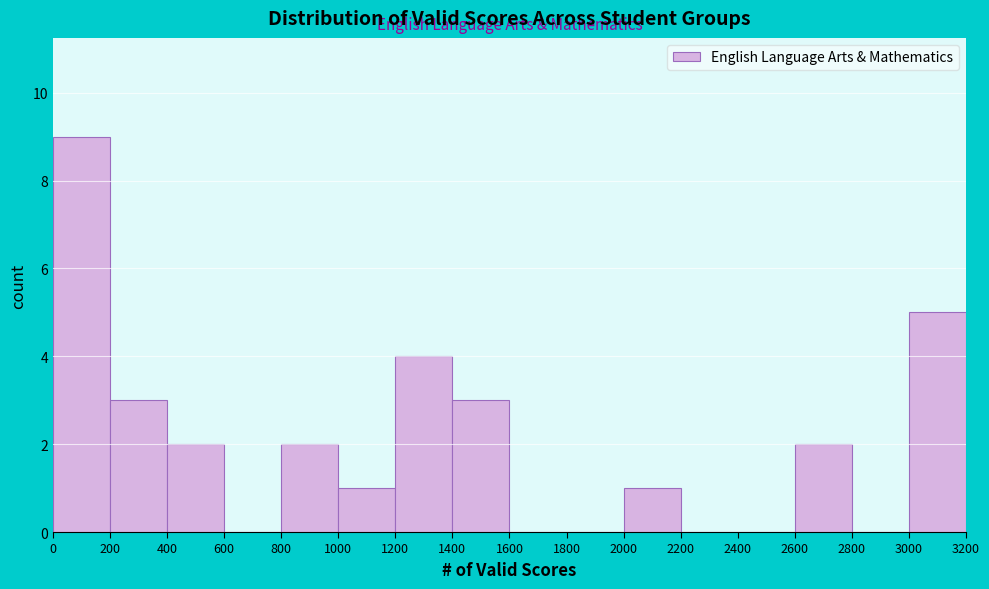

Reading left to right, list every bar in this chart as the range it spans on the x-axis followed by its height. The values are not printed on the chart, so give them approximately, as read against the axis.

0 to 200: 9
200 to 400: 3
400 to 600: 2
600 to 800: 0
800 to 1000: 2
1000 to 1200: 1
1200 to 1400: 4
1400 to 1600: 3
1600 to 1800: 0
1800 to 2000: 0
2000 to 2200: 1
2200 to 2400: 0
2400 to 2600: 0
2600 to 2800: 2
2800 to 3000: 0
3000 to 3200: 5